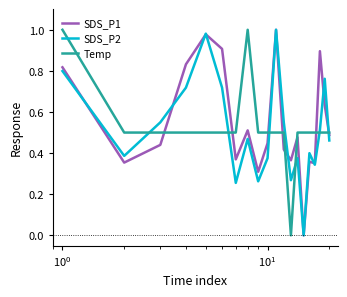

How many intersections are there between Temp and SDS_P2?

6